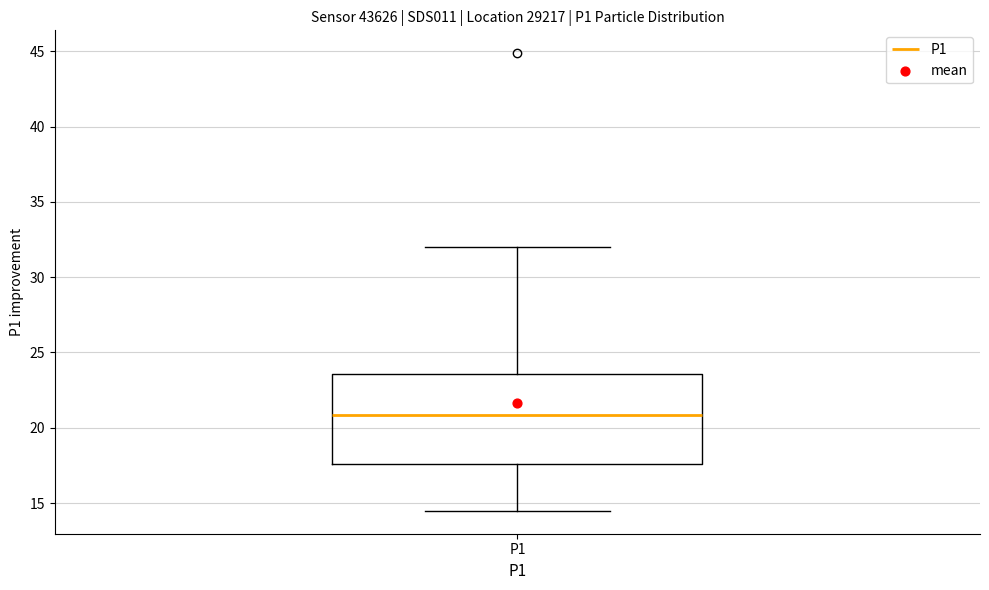

Transcribe this box plot: give where the median line is, the range the box spans, and where the two whiskers end, as read against the y-axis. The values are not printed on the chart, so give them approximately, as read against the axis.

median 21.0, box 17.5 to 23.5, whiskers 14.5 to 32.0